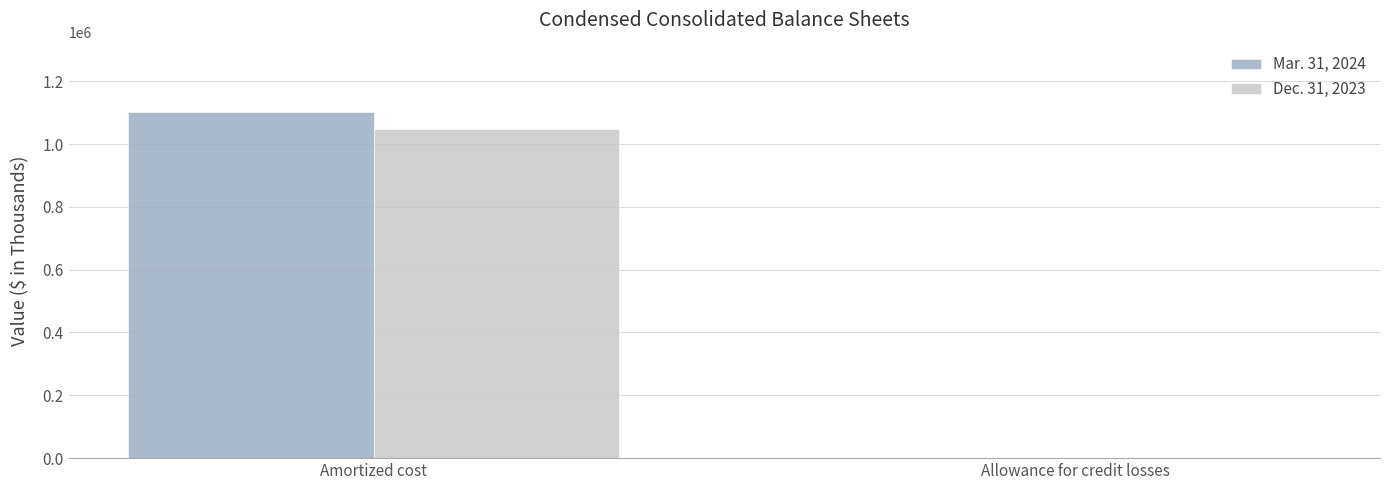

How many groups of bars are there?

2